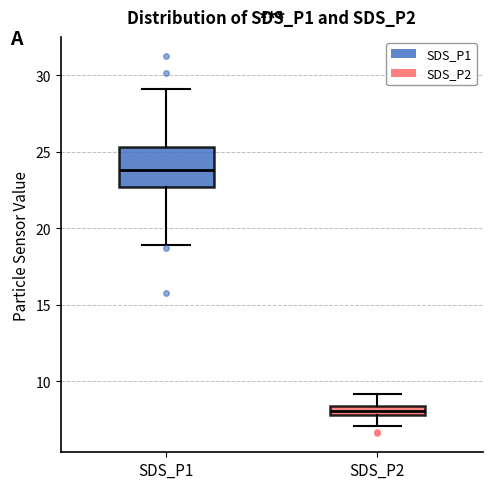

Comparing the boxes themselves (not the whiskers), which one is the tallest?

SDS_P1